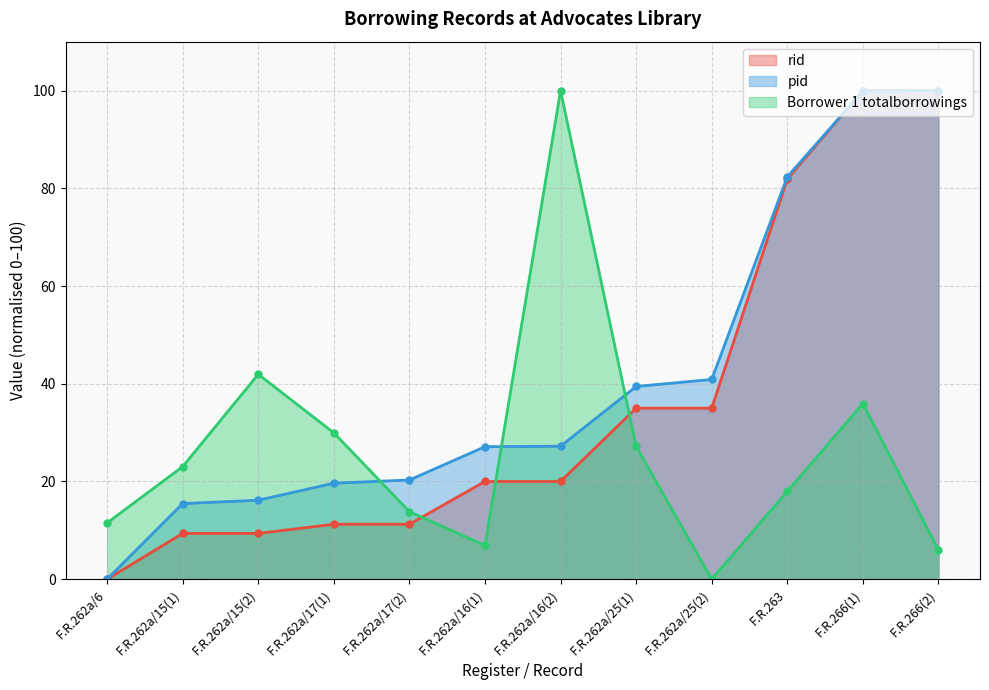

How many values in Borrower 1 totalborrowings are above zero?

11